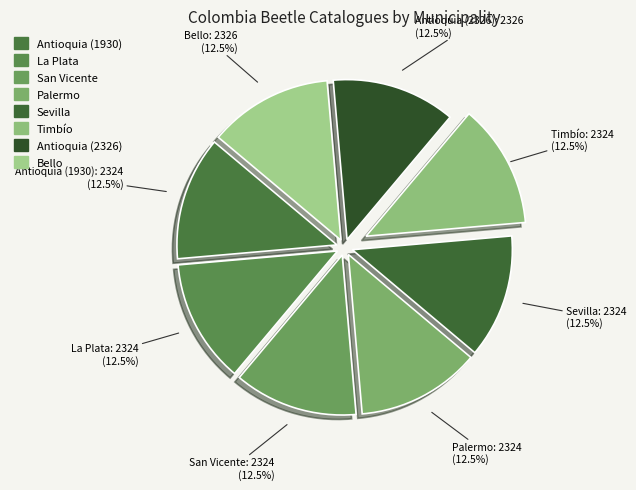

Count the number of slices in the pie.

8